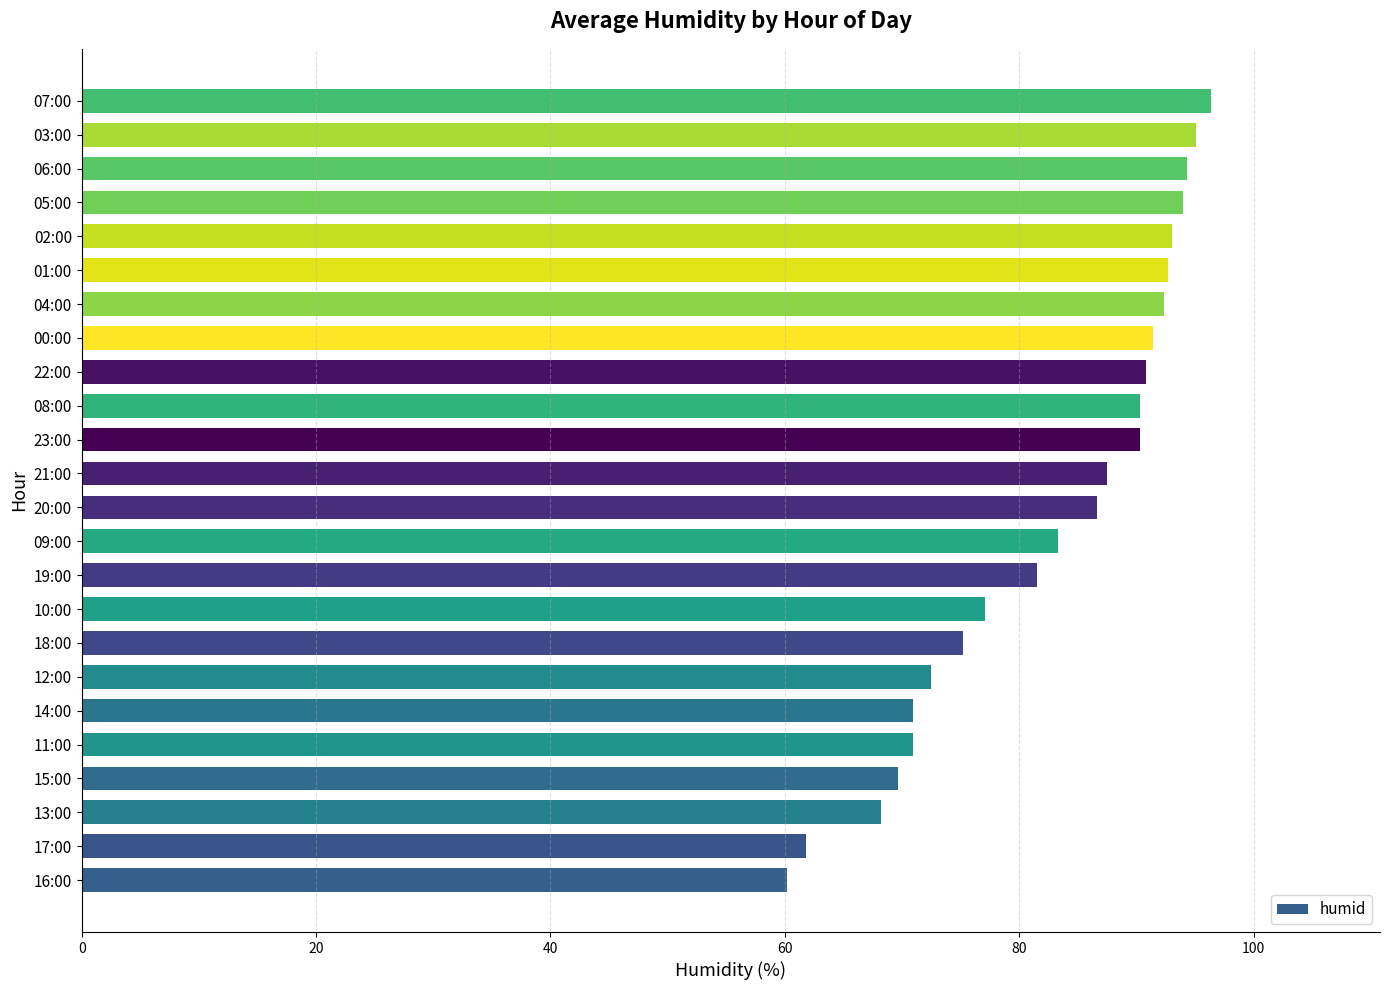

What is the difference between the maximum and minimum values?

36.2